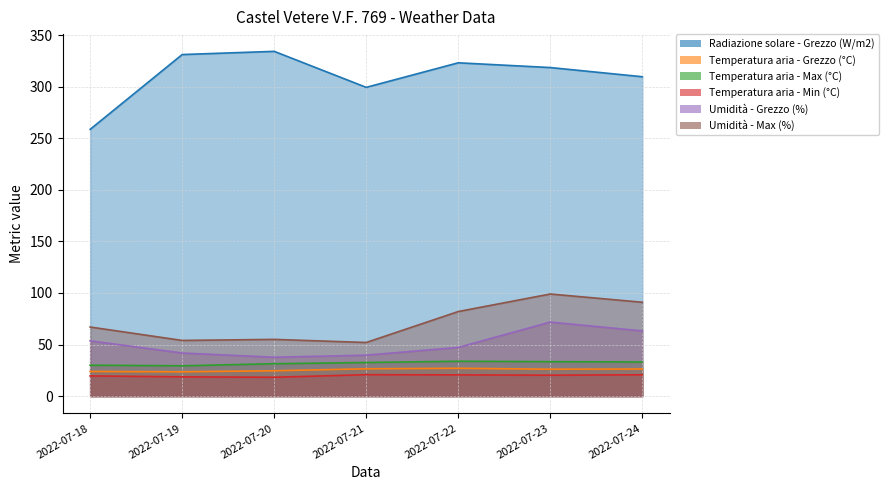

True or false: Umidità - Max (%) and Temperatura aria - Grezzo (°C) cross at least once.

False